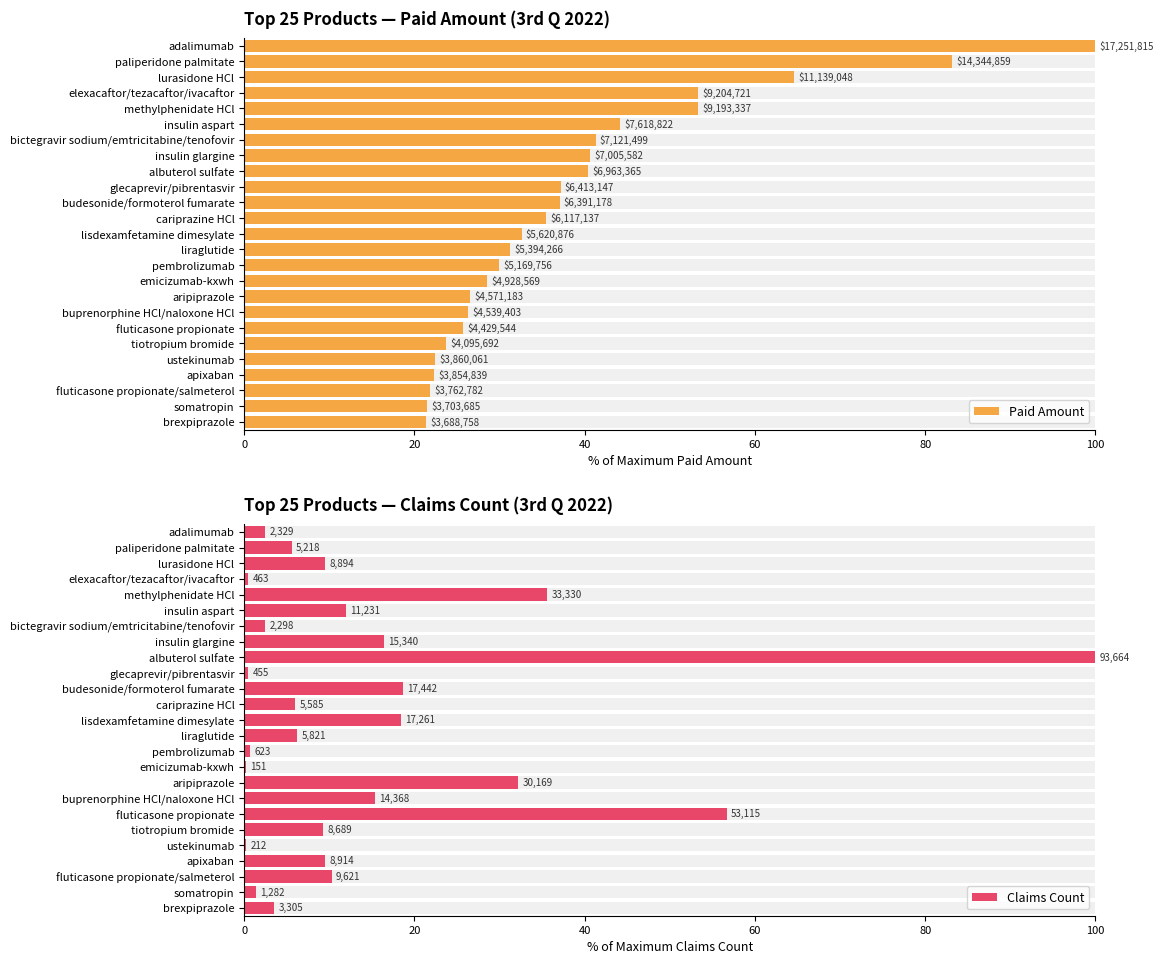

Which series has the widest spread of values?

Claims Count